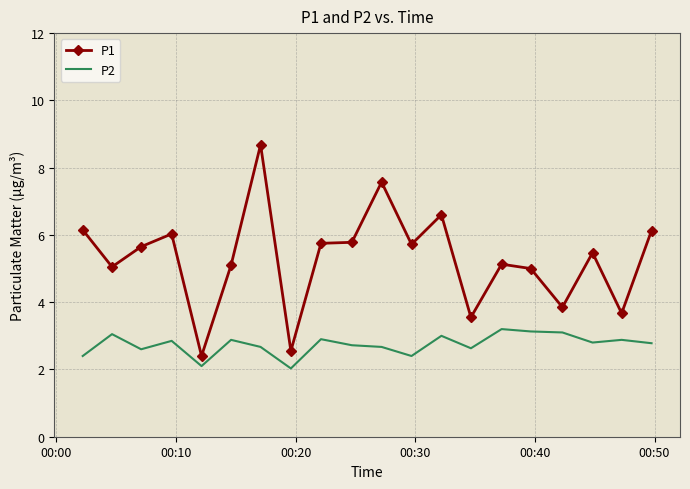

What is the lowest value of the P1 series?

2.4